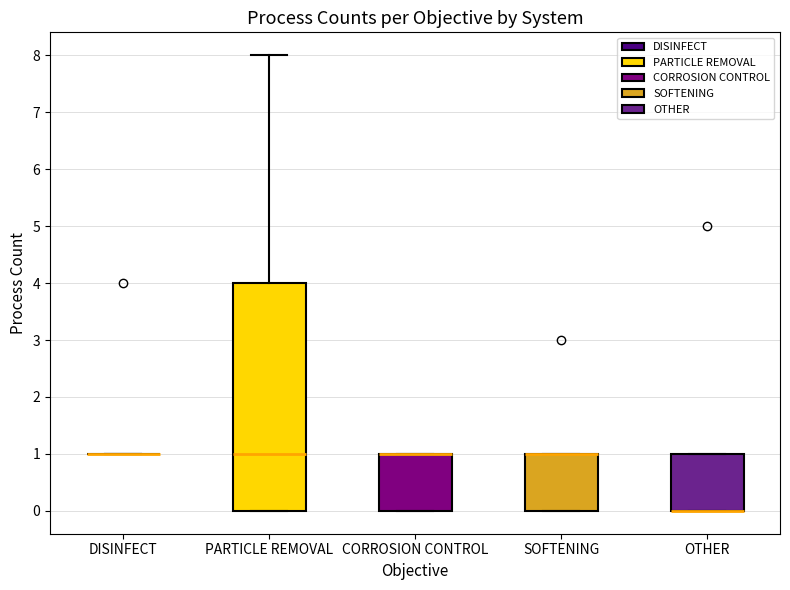

Reading left to right, transcribe this box plot: for each box, give where its median line is, the range the box spans, and where its two whiskers end, as read against the y-axis. The values are not printed on the chart, so give them approximately, as read against the axis.

DISINFECT: box collapsed to a line at 1, whiskers 1 to 1
PARTICLE REMOVAL: median 1, box 0 to 4, whiskers 0 to 8
CORROSION CONTROL: median 1 (drawn on the box's upper edge), box 0 to 1, whiskers 0 to 1
SOFTENING: median 1 (drawn on the box's upper edge), box 0 to 1, whiskers 0 to 1
OTHER: median 0 (drawn on the box's lower edge), box 0 to 1, whiskers 0 to 1